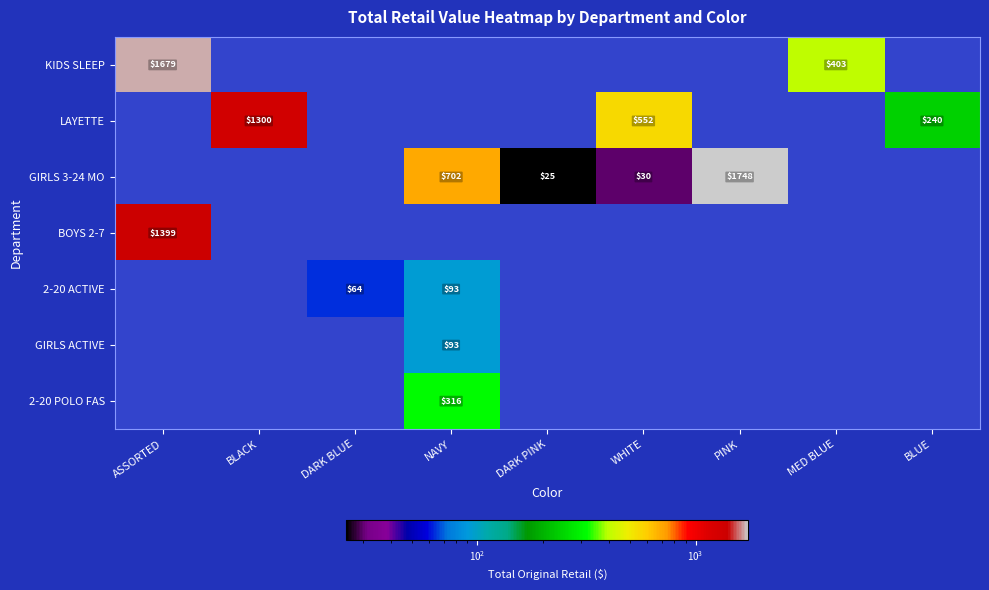

Is the value of 2-20 ACTIVE at DARK BLUE greater than the value of LAYETTE at BLACK?

No